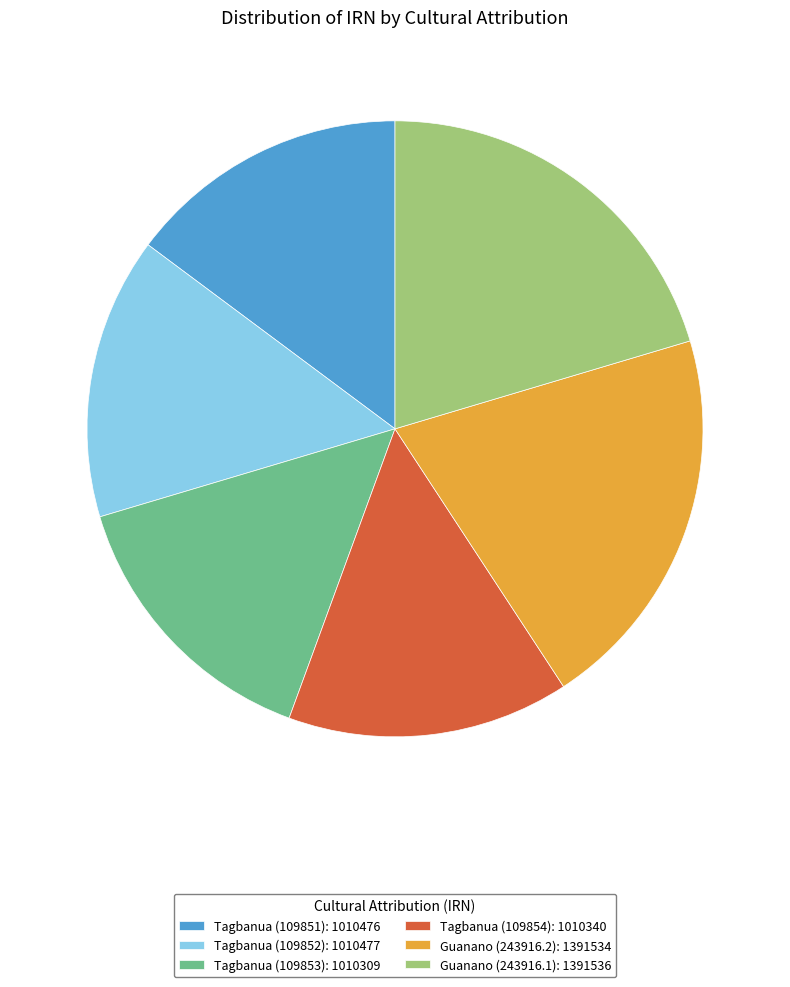

Does Guanano (243916.2) represent more than half of the total?

No